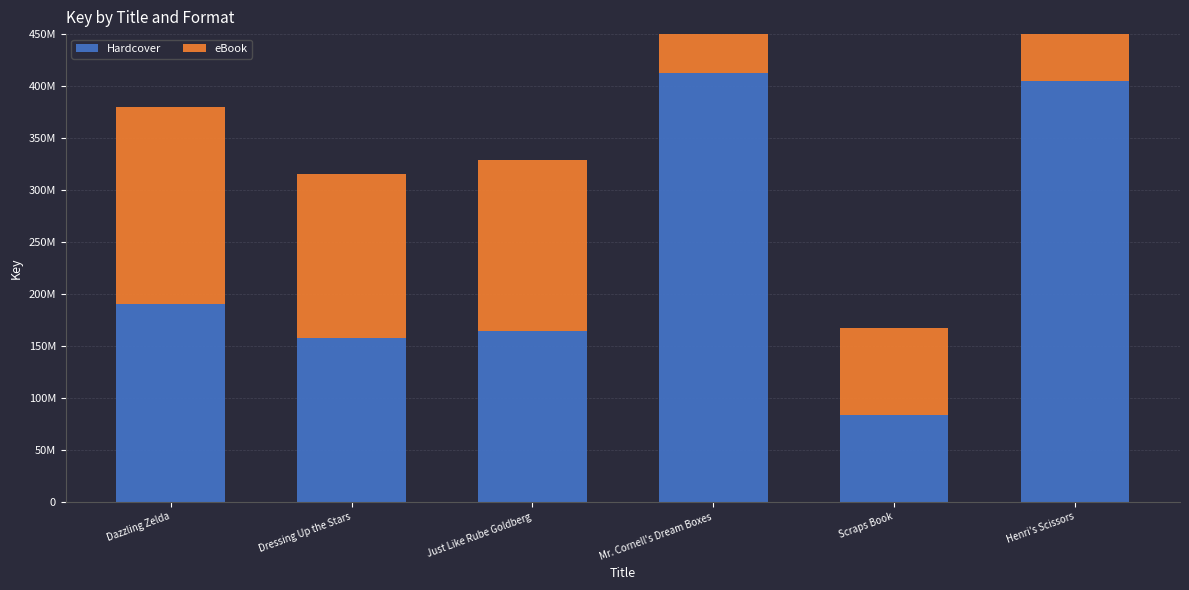

Reading left to right, what are all the values shown in this chart?

Hardcover: Dazzling Zelda=190151343	Dressing Up the Stars=157768911	Just Like Rube Goldberg=164349543	Mr. Cornell's Dream Boxes=412742329	Scraps Book=83430962	Henri's Scissors=404562595
eBook: Dazzling Zelda=190151343	Dressing Up the Stars=157768911	Just Like Rube Goldberg=164349543	Mr. Cornell's Dream Boxes=412742329	Scraps Book=83430962	Henri's Scissors=404562595